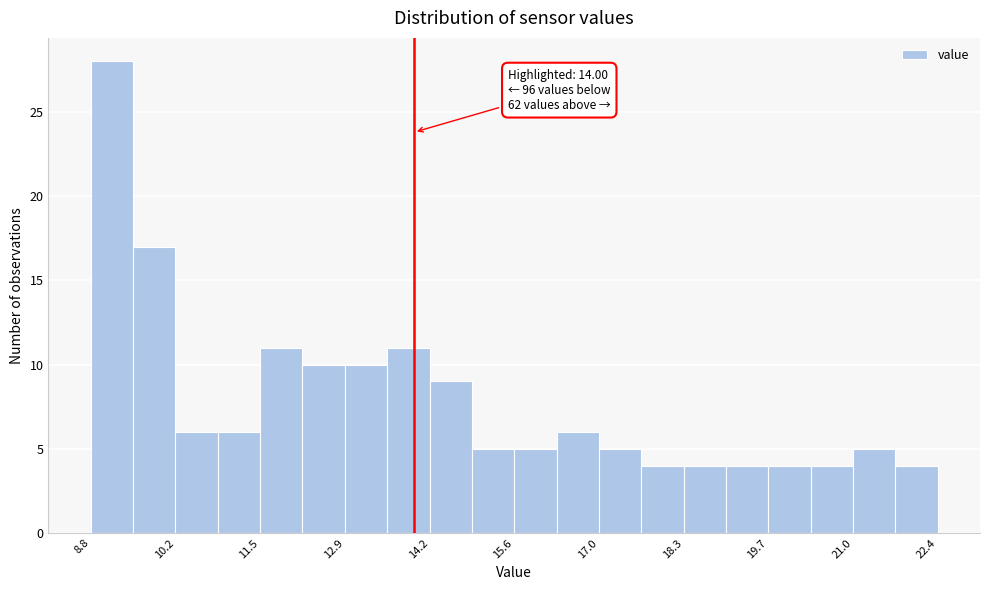

Around what value on the x-axis is the tallest bar? Give the approximate position of its centre, as read against the axis.

9.2